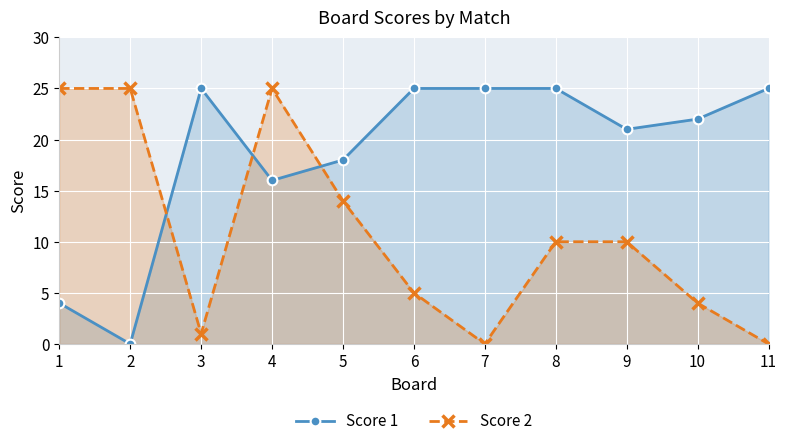

How many data points in Score 2 are above 10?

4